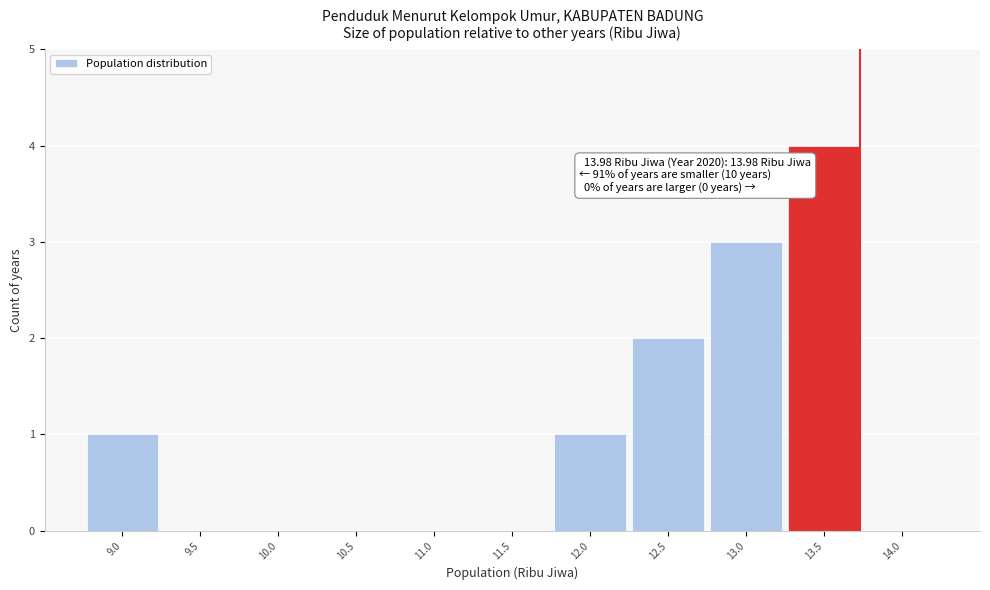

Reading left to right, transcribe all the data shown in this chart.

9.0=1	9.5=0	10.0=0	10.5=0	11.0=0	11.5=0	12.0=1	12.5=2	13.0=3	13.5=4	14.0=0